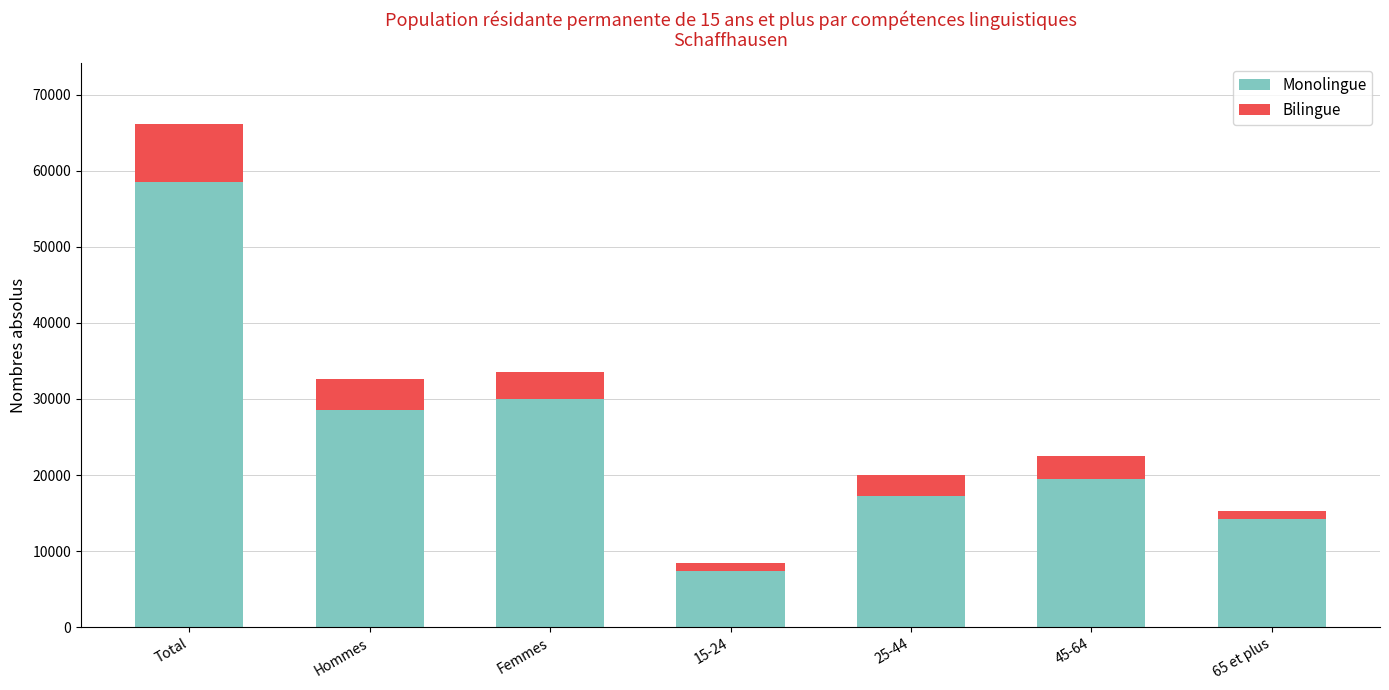

What is the total value across all series at Hommes?

32628.7